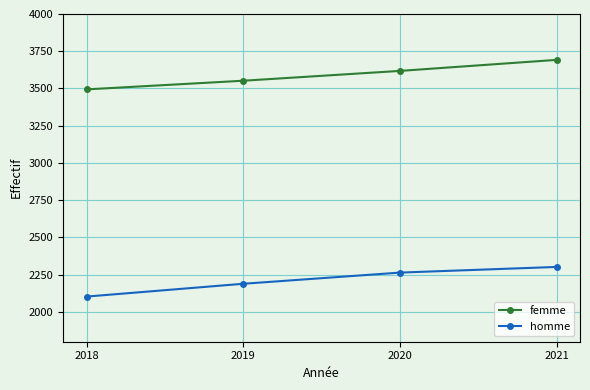

True or false: homme and femme cross at least once.

False